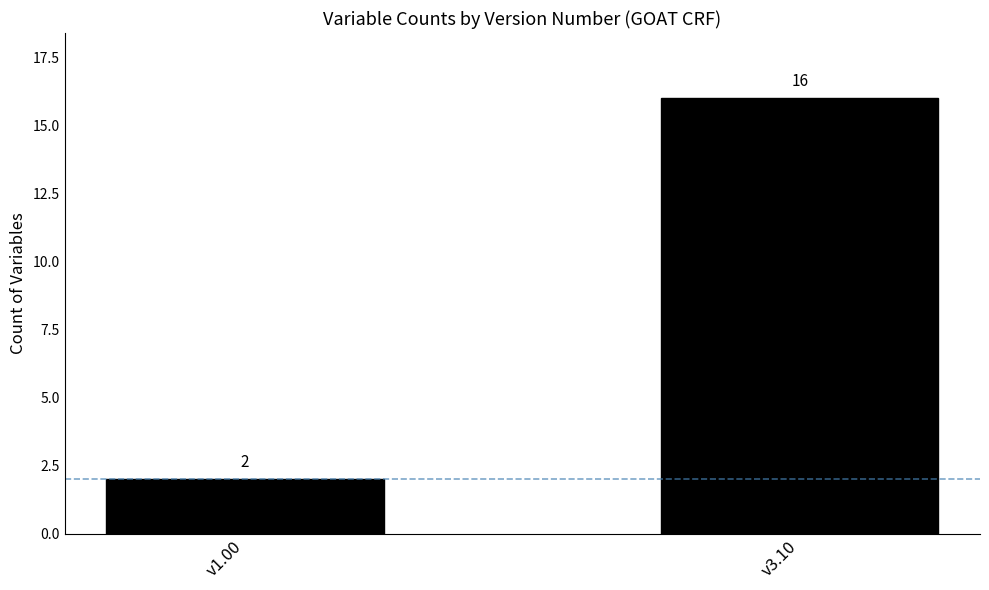

What is the change in value from v1.00 to v3.10?

+14